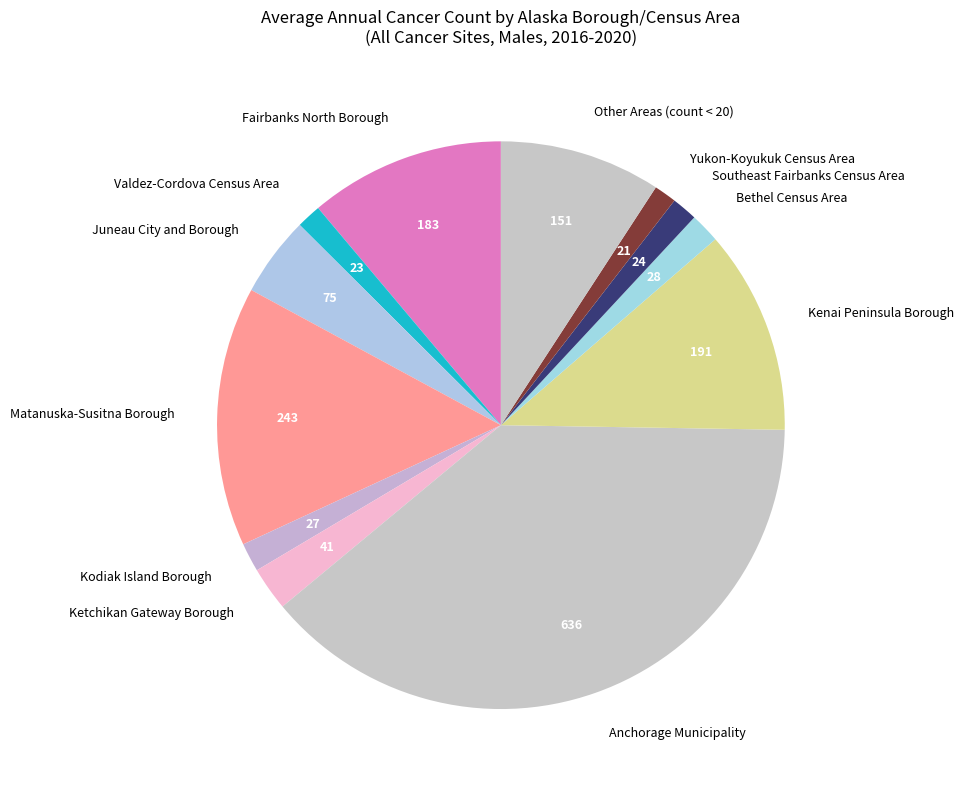

What is the largest slice in the pie chart?

Anchorage Municipality